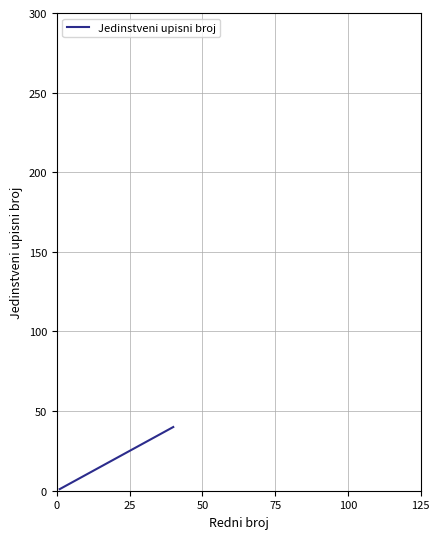

What is the maximum value shown in the chart?

40